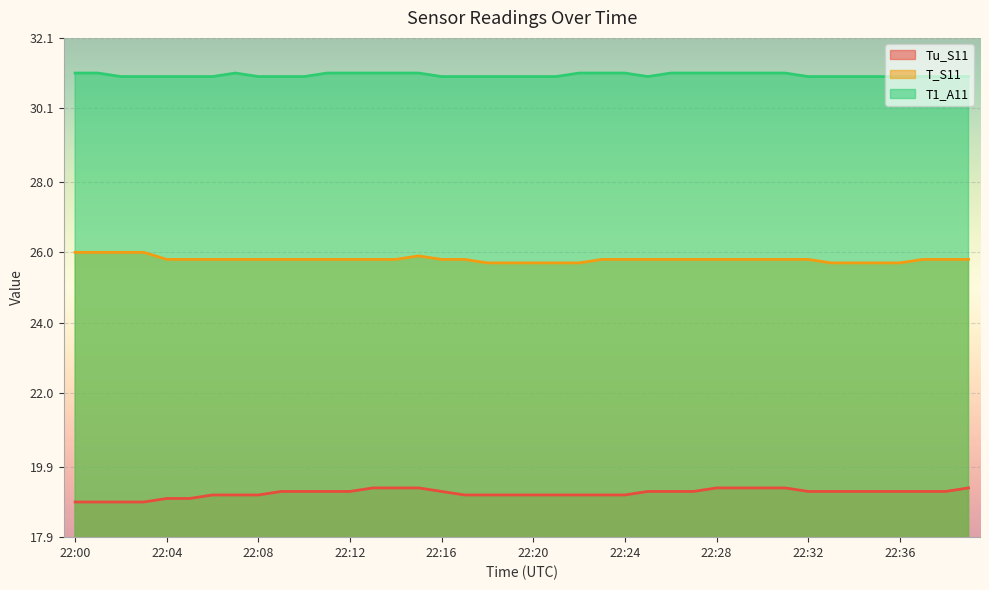

Is it true that Tu_S11 equals 19.1 at 22:23?

True